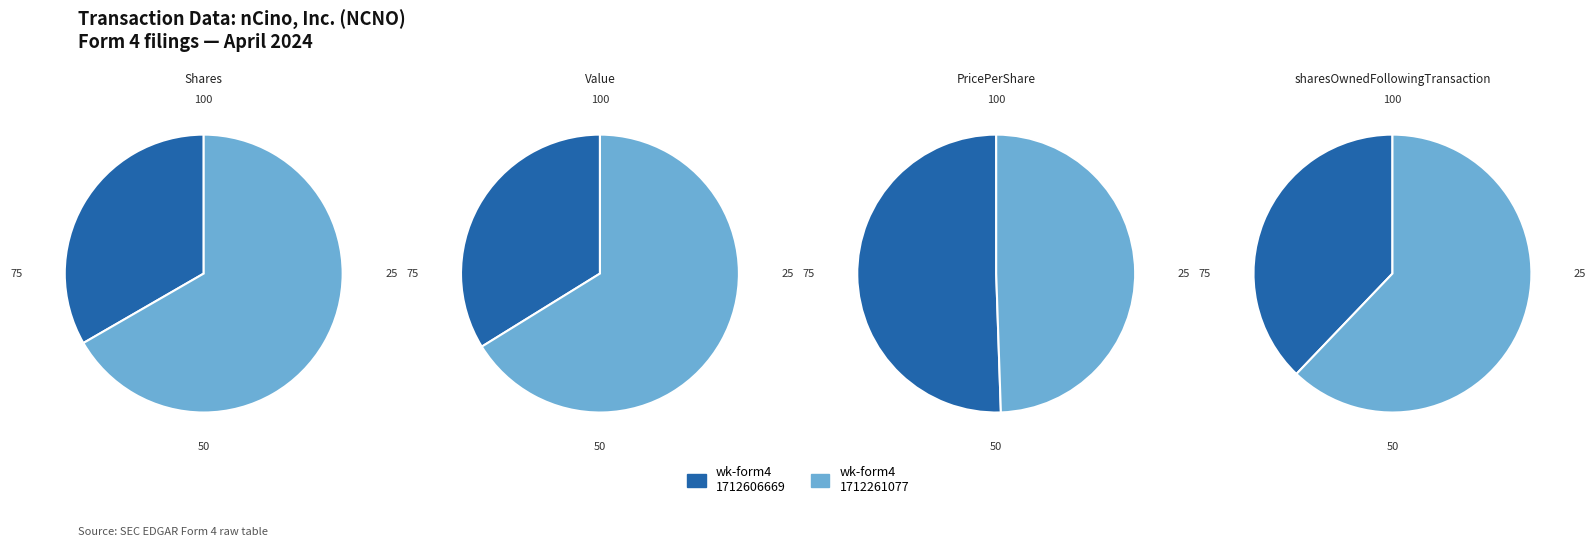

Which category accounts for the majority?

wk-form4_1712261077.xml